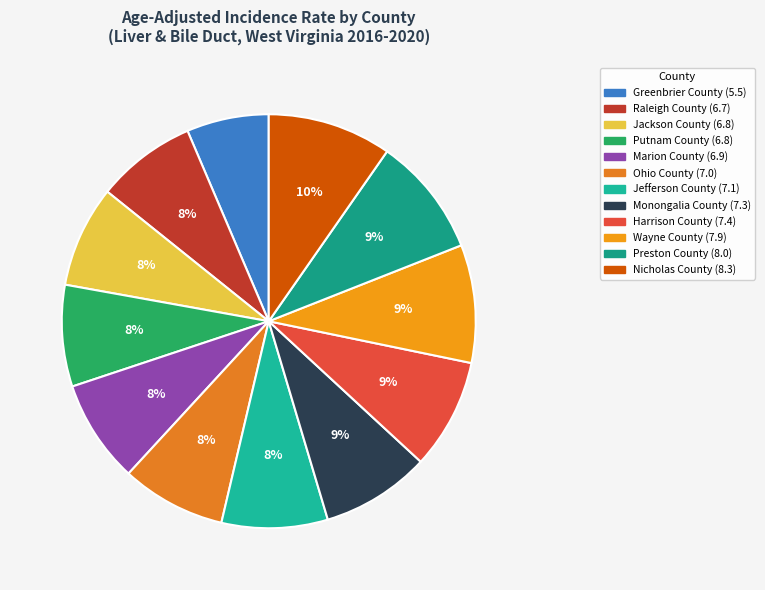

Between Monongalia County and Nicholas County, which is larger?

Nicholas County